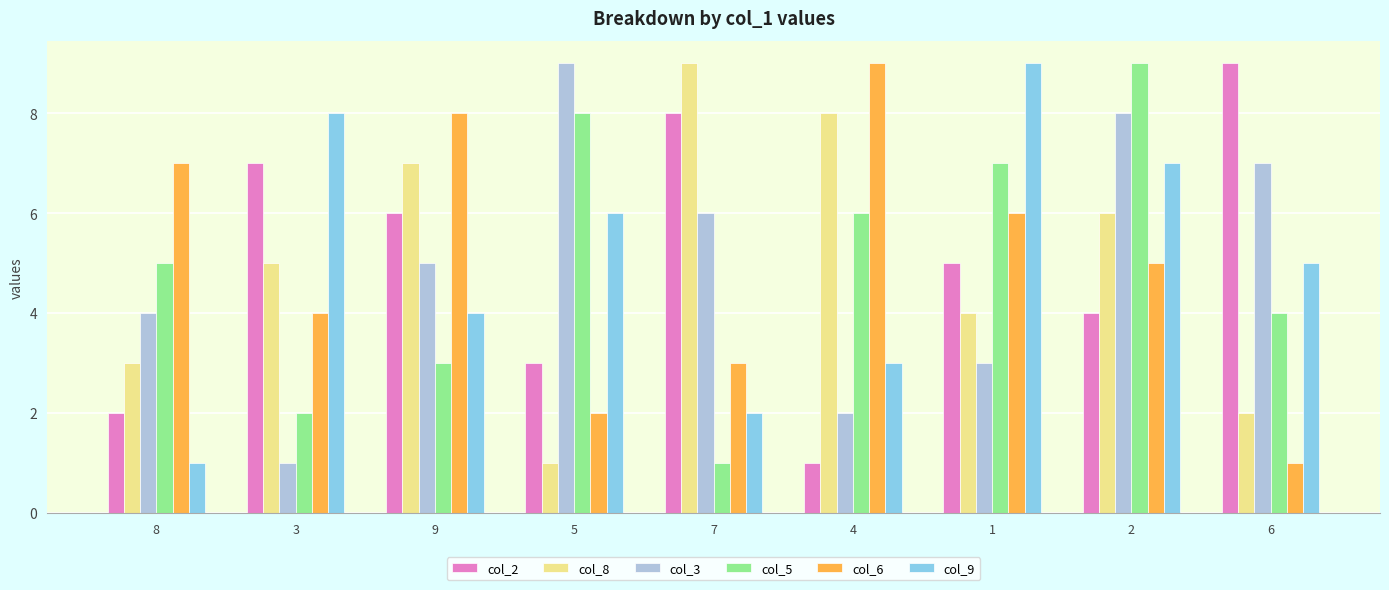

Between 8 and 1, which series saw the biggest shift?

col_9